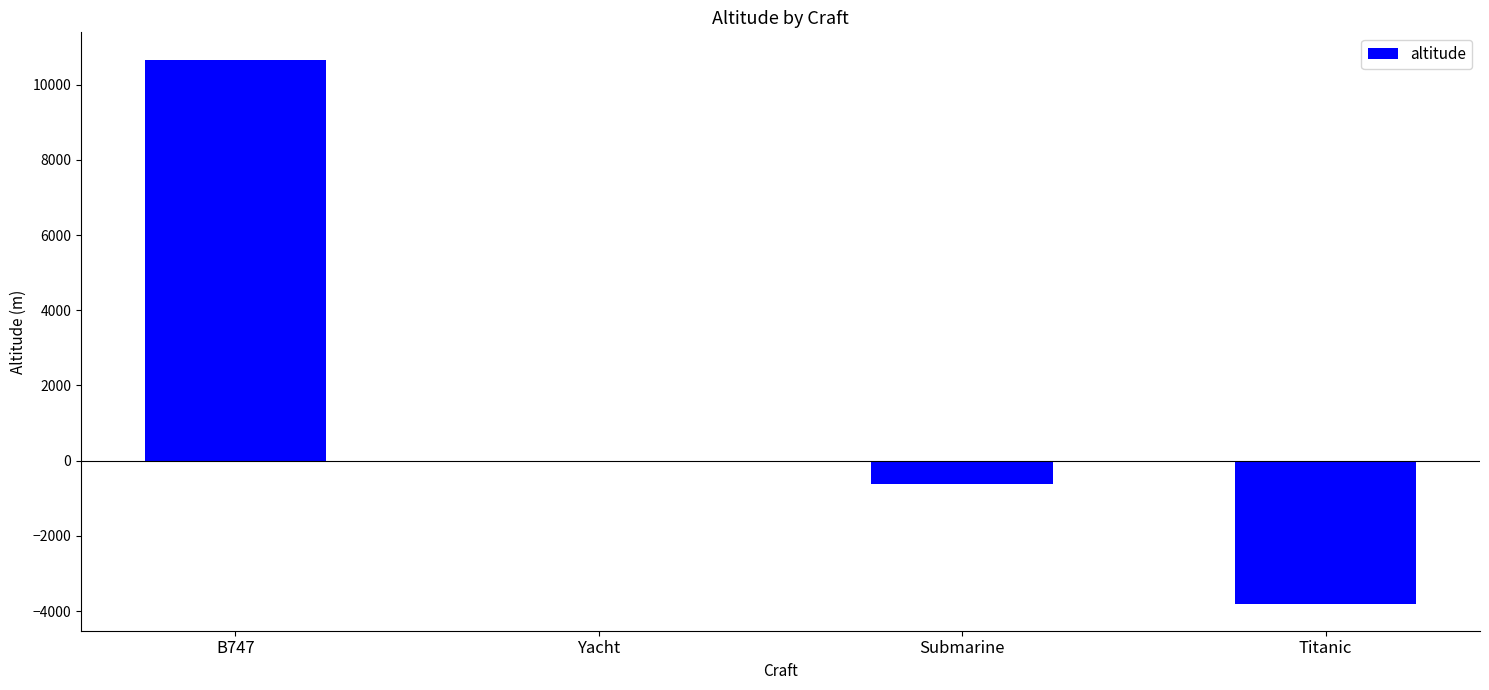

What is the sum of the values at Titanic and B747?

6868